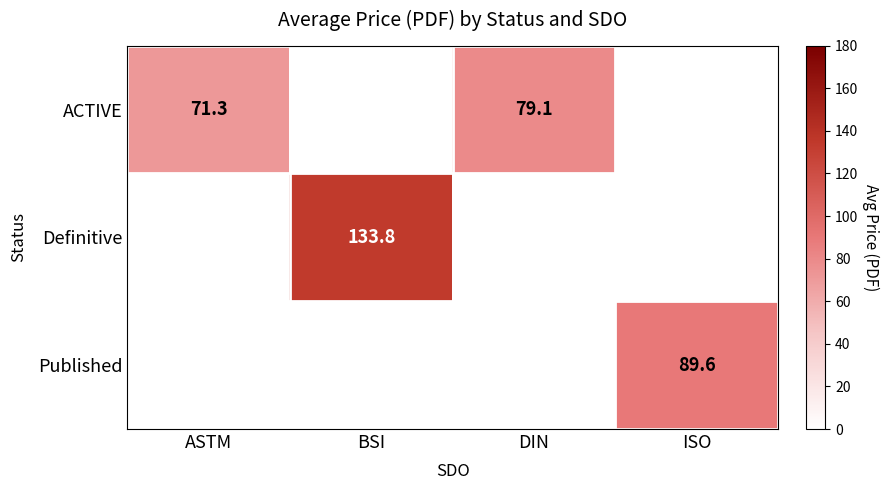

Is it true that Published equals 89.6 at ISO?

True